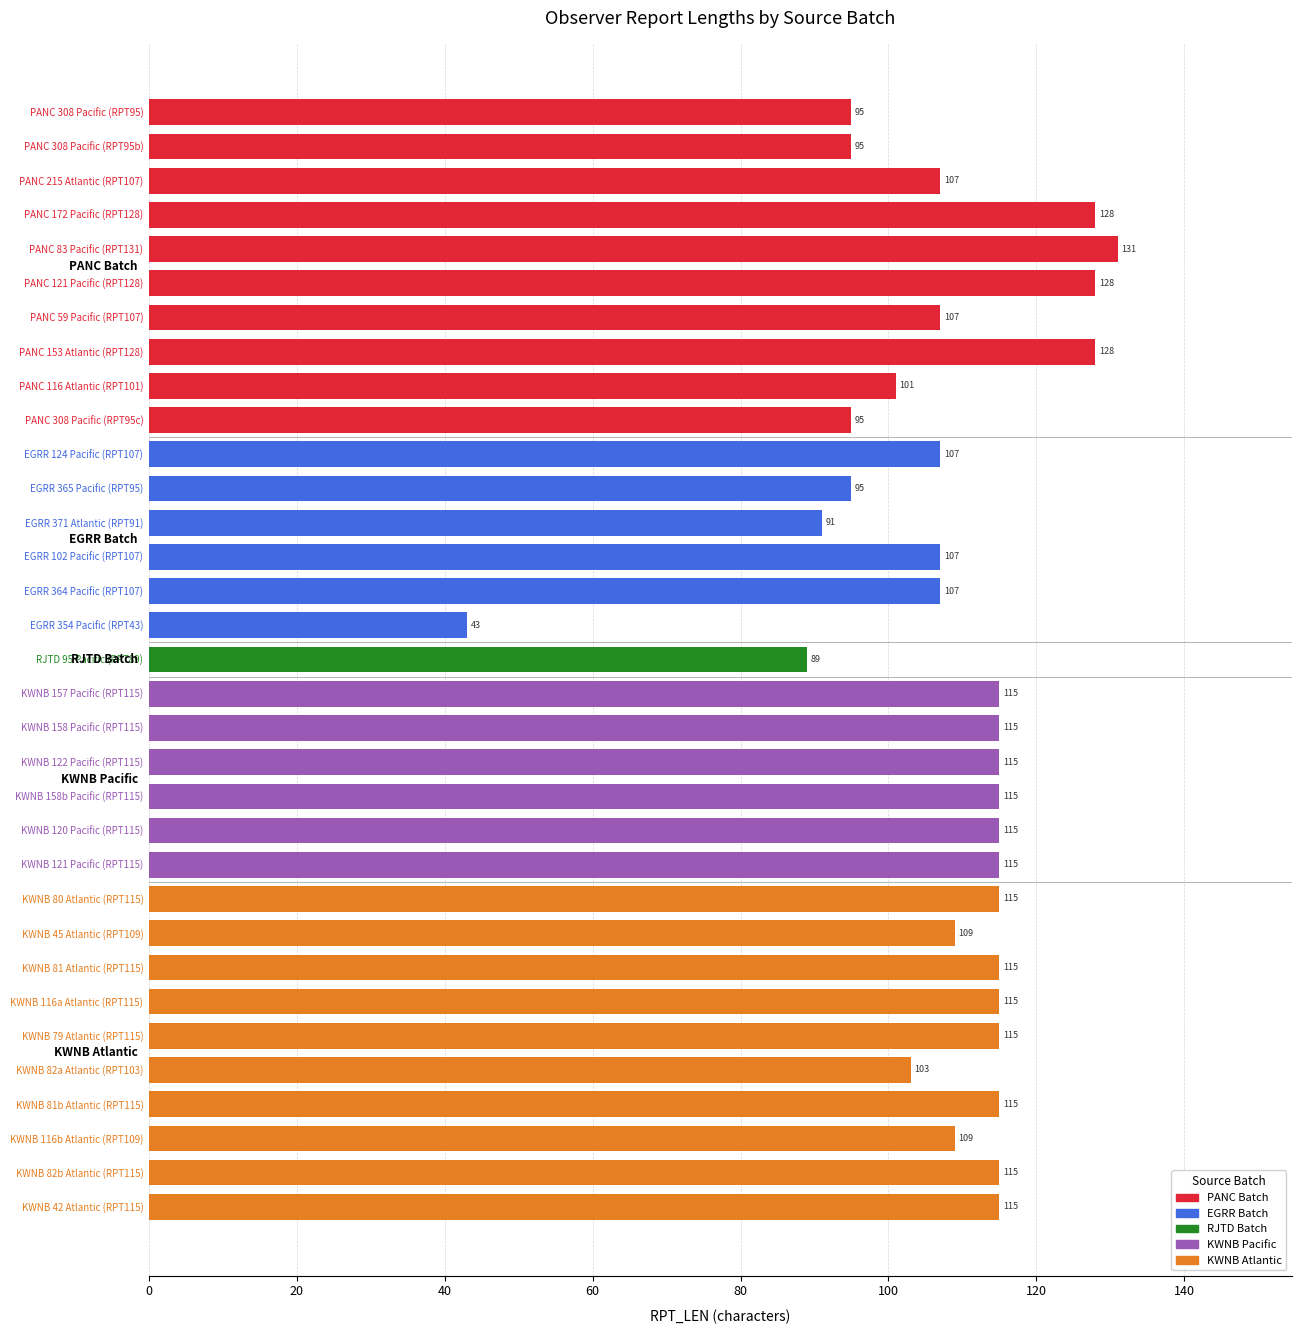

Reading bottom to top, list all the values displayed in this chart.

KWNB 42 Atlantic (RPT115)=115	KWNB 82b Atlantic (RPT115)=115	KWNB 116b Atlantic (RPT109)=109	KWNB 81b Atlantic (RPT115)=115	KWNB 82a Atlantic (RPT103)=103	KWNB 79 Atlantic (RPT115)=115	KWNB 116a Atlantic (RPT115)=115	KWNB 81 Atlantic (RPT115)=115	KWNB 45 Atlantic (RPT109)=109	KWNB 80 Atlantic (RPT115)=115	KWNB 121 Pacific (RPT115)=115	KWNB 120 Pacific (RPT115)=115	KWNB 158b Pacific (RPT115)=115	KWNB 122 Pacific (RPT115)=115	KWNB 158 Pacific (RPT115)=115	KWNB 157 Pacific (RPT115)=115	RJTD 95 Pacific (RPT89)=89	EGRR 354 Pacific (RPT43)=43	EGRR 364 Pacific (RPT107)=107	EGRR 102 Pacific (RPT107)=107	EGRR 371 Atlantic (RPT91)=91	EGRR 365 Pacific (RPT95)=95	EGRR 124 Pacific (RPT107)=107	PANC 308 Pacific (RPT95c)=95	PANC 116 Atlantic (RPT101)=101	PANC 153 Atlantic (RPT128)=128	PANC 59 Pacific (RPT107)=107	PANC 121 Pacific (RPT128)=128	PANC 83 Pacific (RPT131)=131	PANC 172 Pacific (RPT128)=128	PANC 215 Atlantic (RPT107)=107	PANC 308 Pacific (RPT95b)=95	PANC 308 Pacific (RPT95)=95